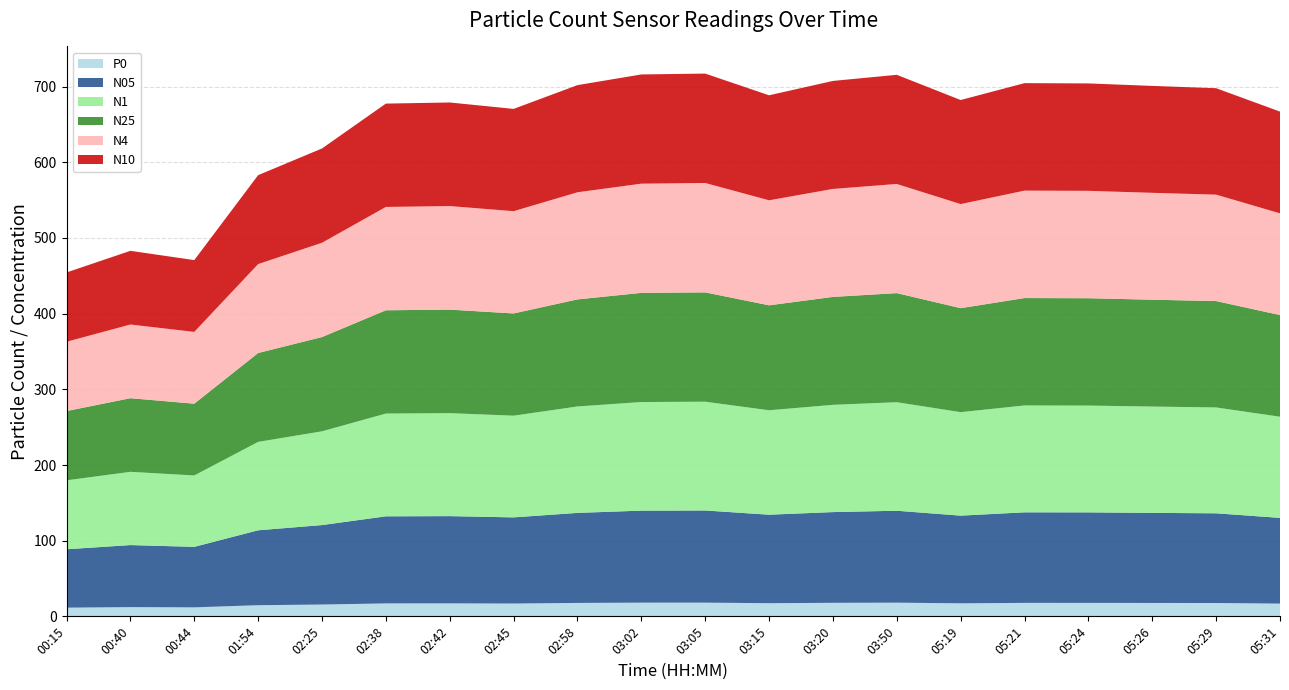

Reading right to left, transcribe all the data shown in this chart.

N05: 05:31=113.3	05:29=118.5	05:26=119.1	05:24=119.6	05:21=119.7	05:19=115.9	03:50=121.5	03:20=119.9	03:15=117.0	03:05=121.8	03:02=121.6	02:58=119.0	02:45=113.9	02:42=115.3	02:38=115.1	02:25=105.0	01:54=99.0	00:44=80.0	00:40=82.0	00:15=77.2
N1: 05:31=133.7	05:29=139.9	05:26=140.5	05:24=141.1	05:21=141.2	05:19=136.8	03:50=143.4	03:20=141.7	03:15=138.0	03:05=143.7	03:02=143.5	02:58=140.6	02:45=134.4	02:42=136.1	02:38=135.8	02:25=123.9	01:54=116.8	00:44=94.3	00:40=96.8	00:15=91.1
N25: 05:31=134.4	05:29=140.6	05:26=141.2	05:24=141.9	05:21=141.9	05:19=137.5	03:50=144.2	03:20=142.6	03:15=138.7	03:05=144.5	03:02=144.3	02:58=141.5	02:45=135.1	02:42=136.8	02:38=136.5	02:25=124.6	01:54=117.5	00:44=94.8	00:40=97.3	00:15=91.5
N4: 05:31=134.4	05:29=140.6	05:26=141.3	05:24=141.9	05:21=142.0	05:19=137.5	03:50=144.2	03:20=142.7	03:15=138.8	03:05=144.6	03:02=144.3	02:58=141.6	02:45=135.2	02:42=136.8	02:38=136.6	02:25=124.6	01:54=117.5	00:44=94.9	00:40=97.4	00:15=91.6
N10: 05:31=134.4	05:29=140.7	05:26=141.3	05:24=141.9	05:21=142.0	05:19=137.5	03:50=144.3	03:20=142.7	03:15=138.8	03:05=144.6	03:02=144.3	02:58=141.6	02:45=135.2	02:42=136.9	02:38=136.6	02:25=124.6	01:54=117.5	00:44=94.9	00:40=97.4	00:15=91.6
P0: 05:31=16.8	05:29=17.6	05:26=17.7	05:24=17.8	05:21=17.8	05:19=17.2	03:50=18.1	03:20=17.9	03:15=17.4	03:05=18.1	03:02=18.1	02:58=17.7	02:45=16.9	02:42=17.1	02:38=17.1	02:25=15.6	01:54=14.7	00:44=11.9	00:40=12.2	00:15=11.5